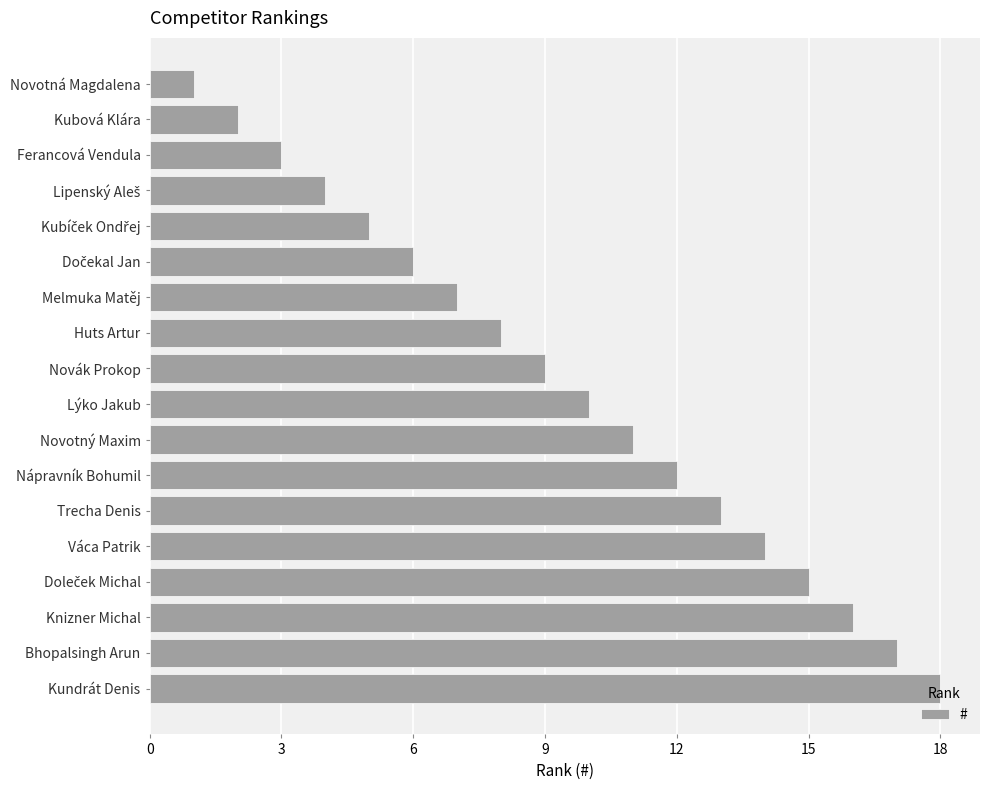

What is the difference between the maximum and minimum values?

17